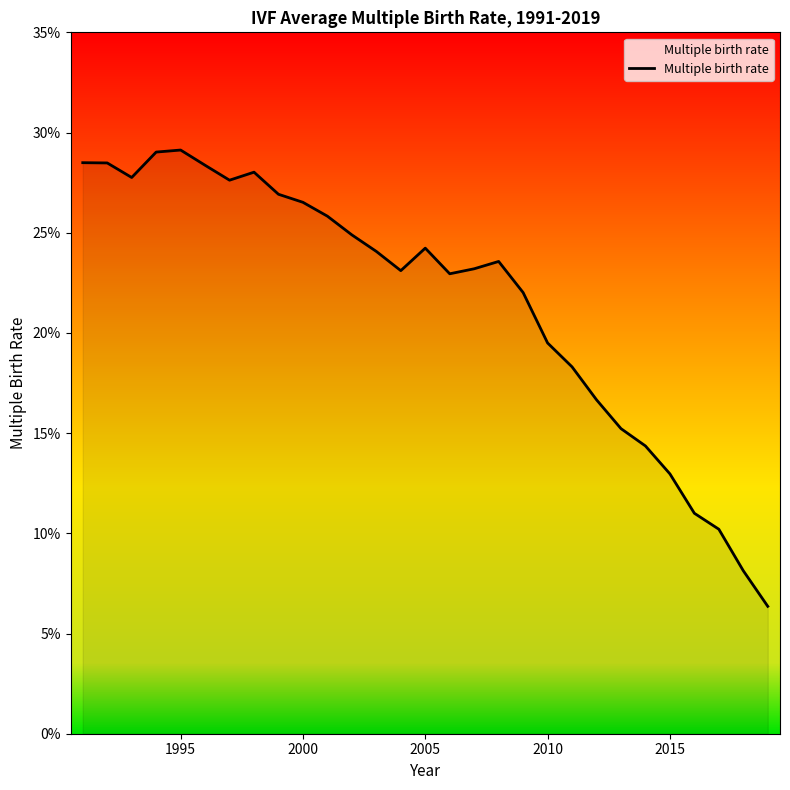

True or false: the data has more than 2 interior local peaks.

True